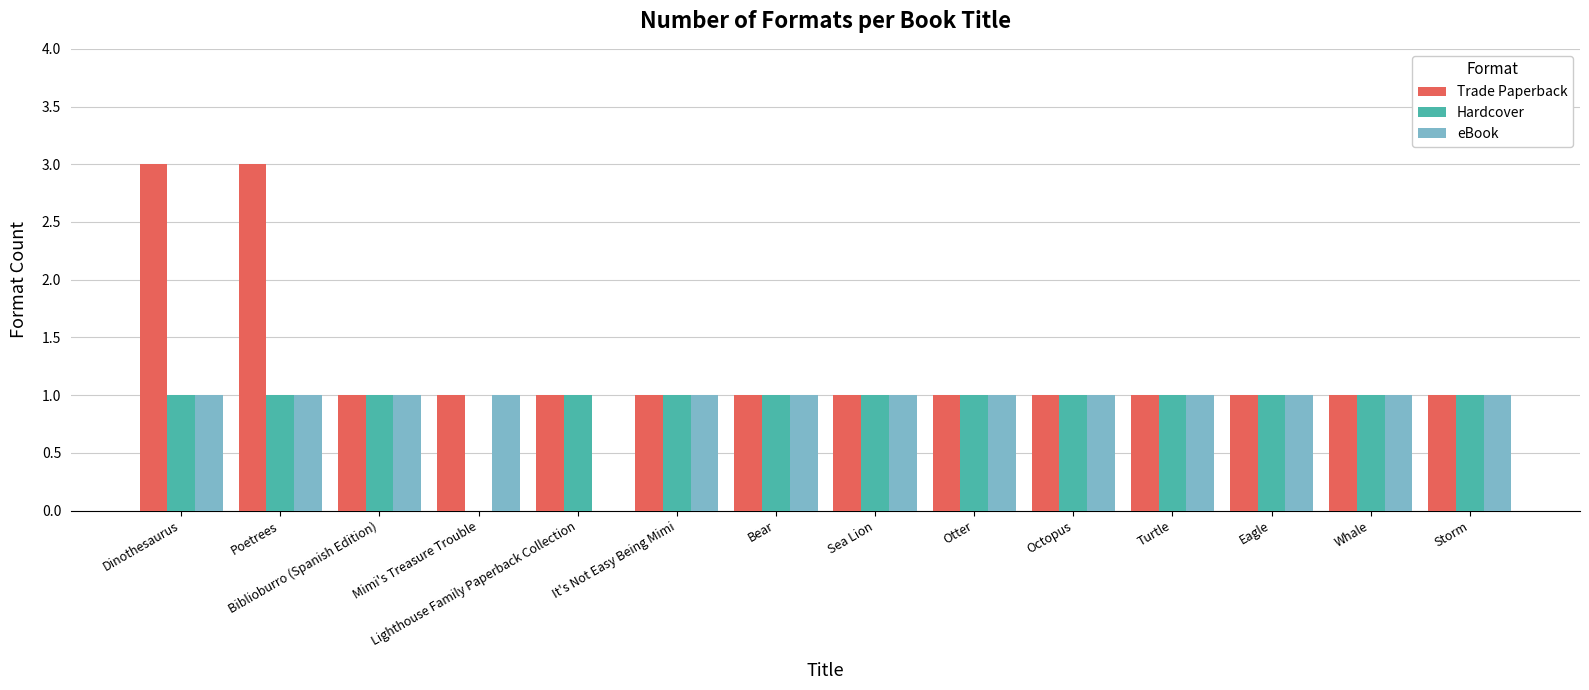

Reading left to right, list all the values displayed in this chart.

Trade Paperback: 3	3	1	1	1	1	1	1	1	1	1	1	1	1
Hardcover: 1	1	1	0	1	1	1	1	1	1	1	1	1	1
eBook: 1	1	1	1	0	1	1	1	1	1	1	1	1	1